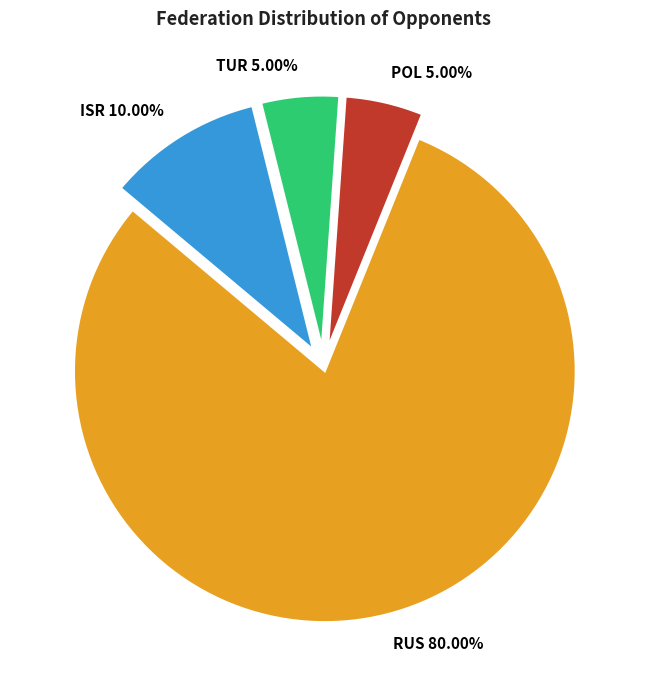

What percentage is the RUS slice, to the nearest percent?

80%